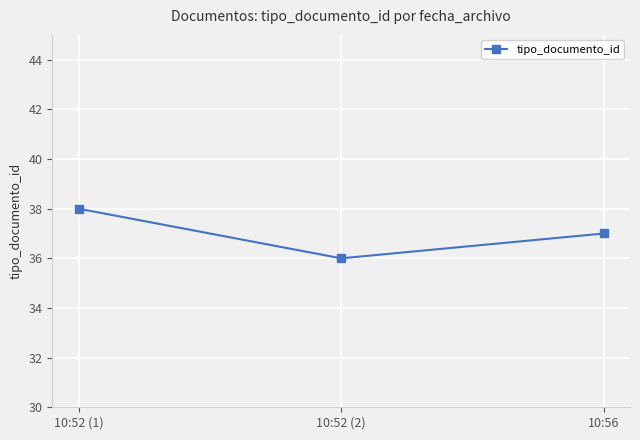

What is the difference between the maximum and minimum values?

2